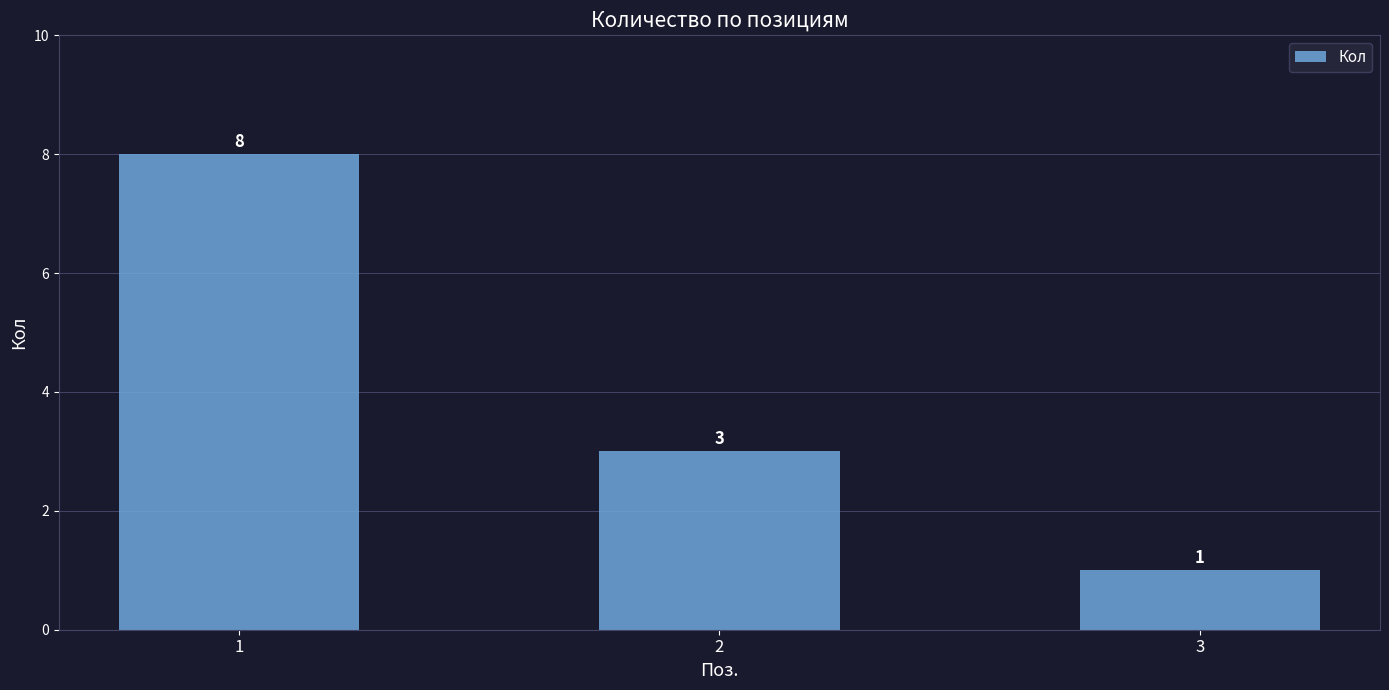

Reading right to left, transcribe all the data shown in this chart.

1	3	8